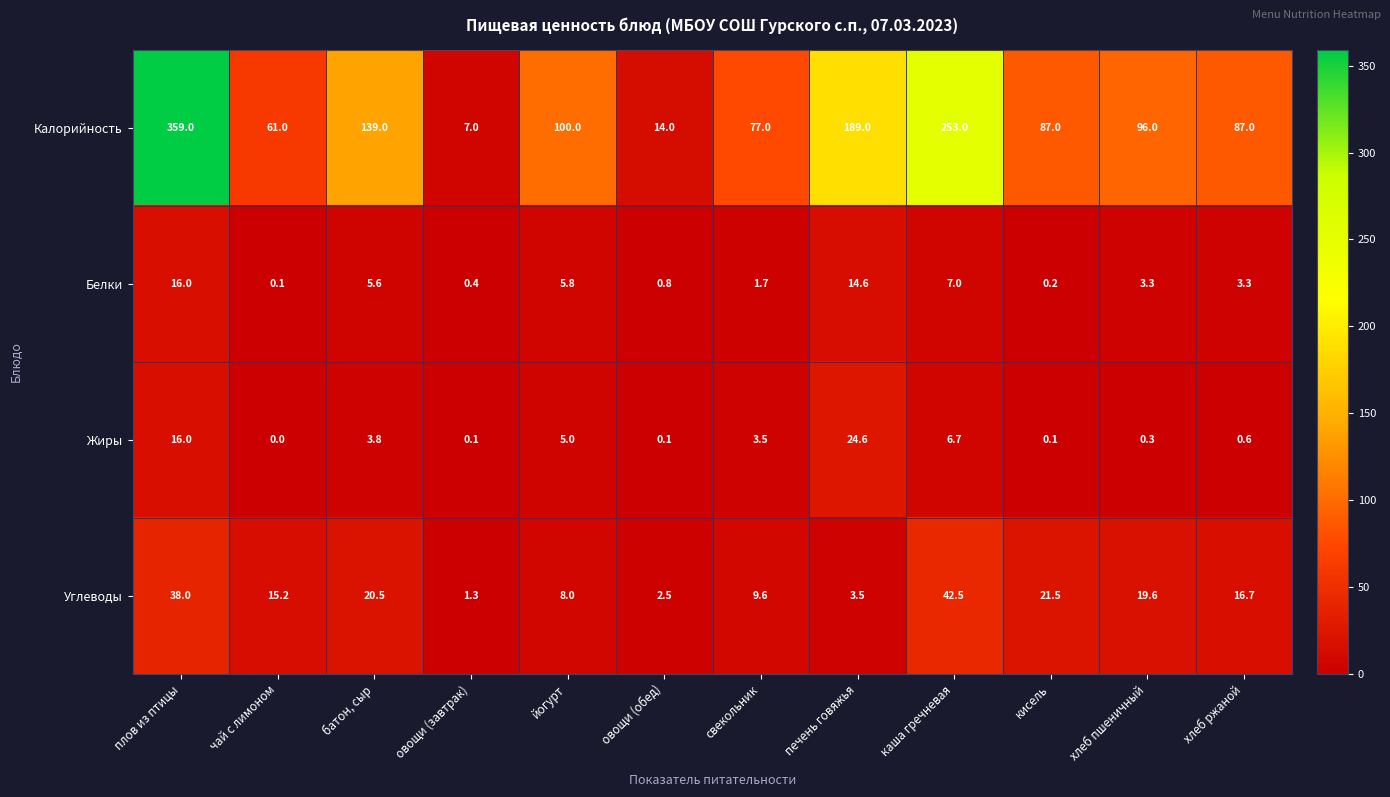

Which series has the widest spread of values?

Калорийность